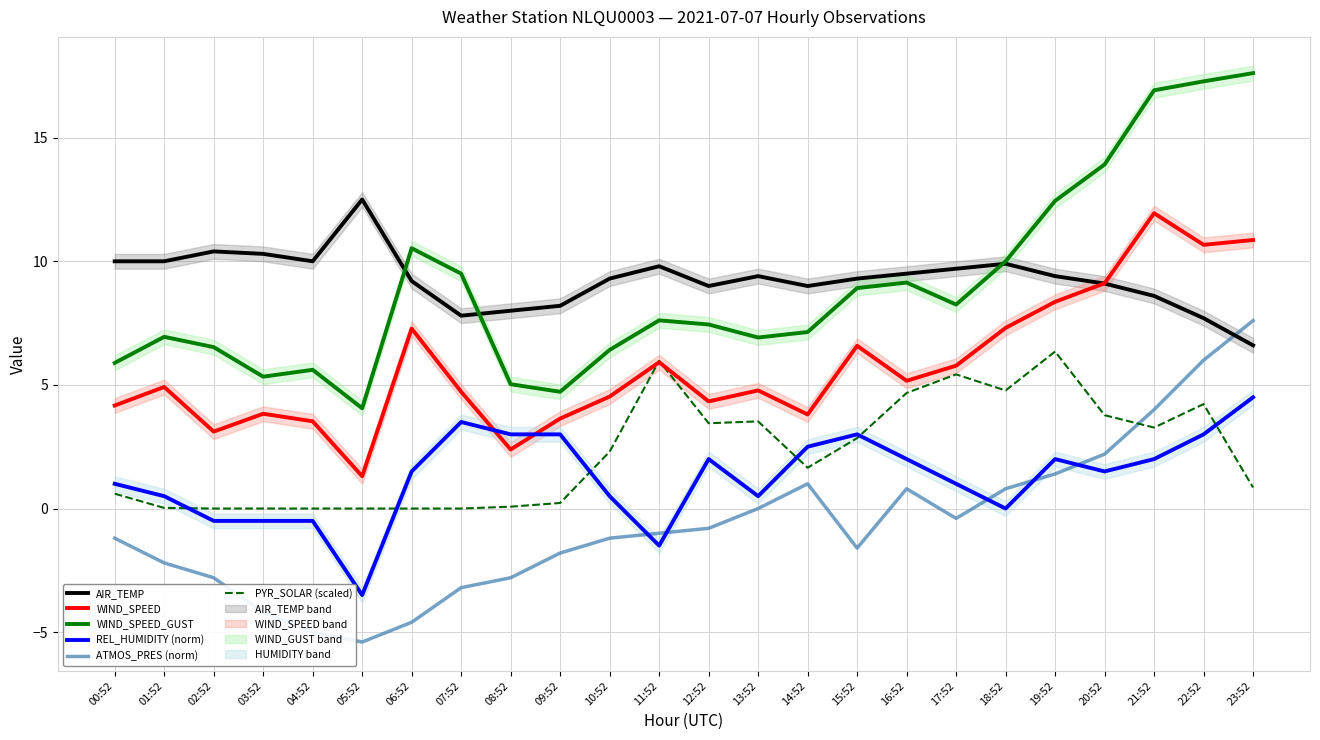

Reading left to right, transcribe all the data shown in this chart.

AIR_TEMP: 10.0	10.0	10.4	10.3	10.0	12.5	9.2	7.8	8.0	8.2	9.3	9.8	9.0	9.4	9.0	9.3	9.5	9.7	9.9	9.4	9.1	8.6	7.7	6.6
WIND_SPEED: 4.2	4.9	3.1	3.8	3.5	1.3	7.3	4.7	2.4	3.6	4.5	5.9	4.3	4.8	3.8	6.6	5.2	5.8	7.3	8.4	9.1	11.9	10.7	10.9
WIND_SPEED_GUST: 5.9	6.9	6.5	5.3	5.6	4.1	10.5	9.5	5.0	4.7	6.4	7.6	7.4	6.9	7.1	8.9	9.1	8.2	10.0	12.4	13.9	16.9	17.3	17.6
REL_HUMIDITY (norm): 1.0	0.5	-0.5	-0.5	-0.5	-3.5	1.5	3.5	3.0	3.0	0.5	-1.5	2.0	0.5	2.5	3.0	2.0	1.0	0.0	2.0	1.5	2.0	3.0	4.5
ATMOS_PRES (norm): -1.2	-2.2	-2.8	-4.2	-5.0	-5.4	-4.6	-3.2	-2.8	-1.8	-1.2	-1.0	-0.8	0.0	1.0	-1.6	0.8	-0.4	0.8	1.4	2.2	4.0	6.0	7.6
PYR_SOLAR (scaled): 0.6	0.0	0.0	0.0	0.0	0.0	0.0	0.0	0.1	0.2	2.3	6.0	3.5	3.5	1.6	2.9	4.7	5.4	4.8	6.3	3.8	3.3	4.2	0.8